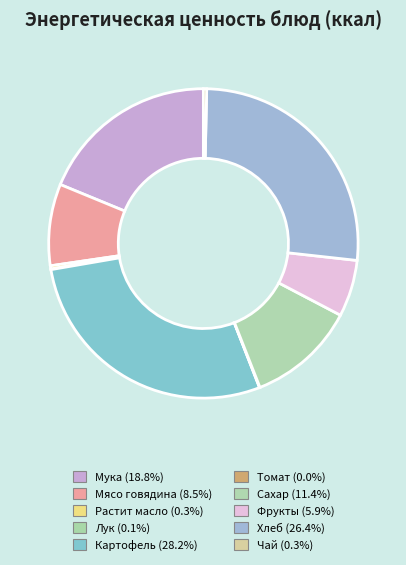

Is there a majority slice in this chart?

No